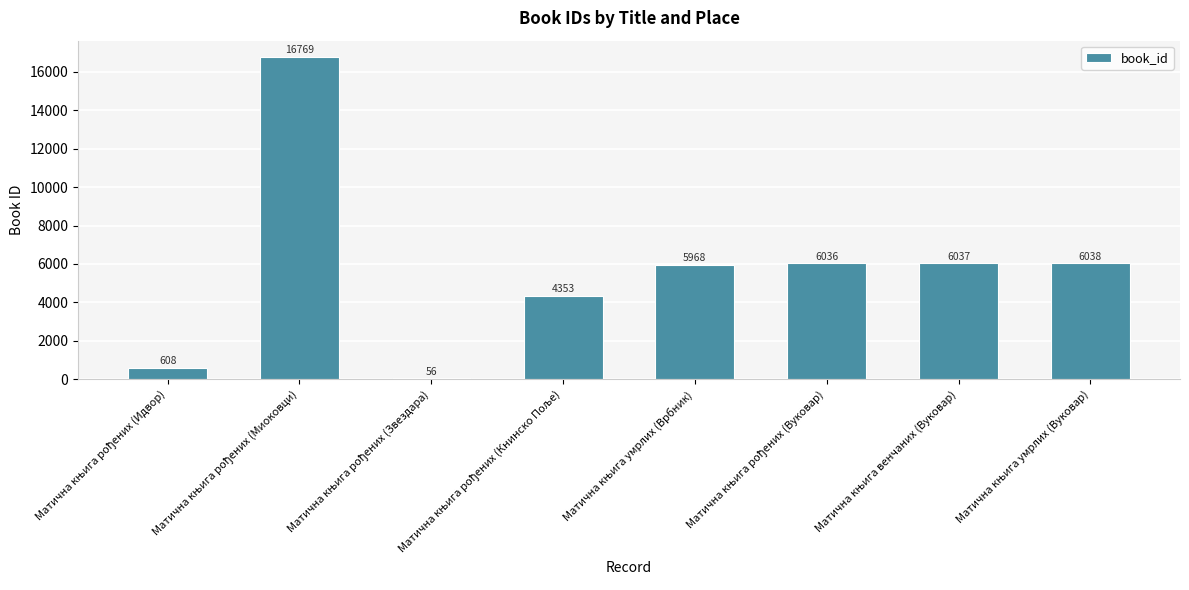

What is the difference between the maximum and minimum values?

16713